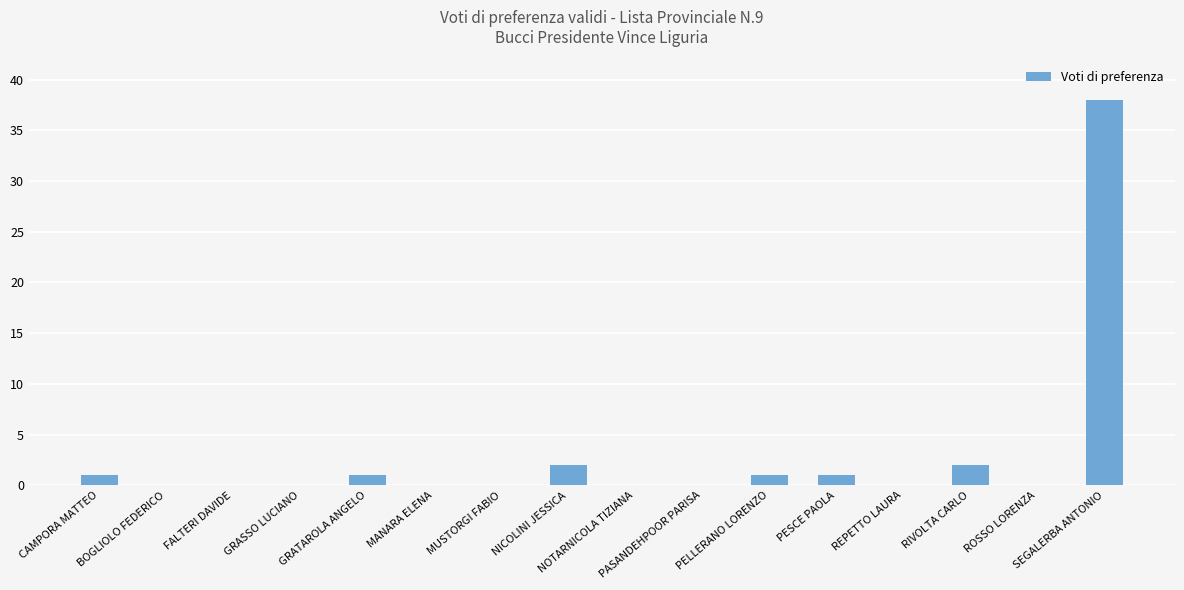

What is the sum of all values?

46